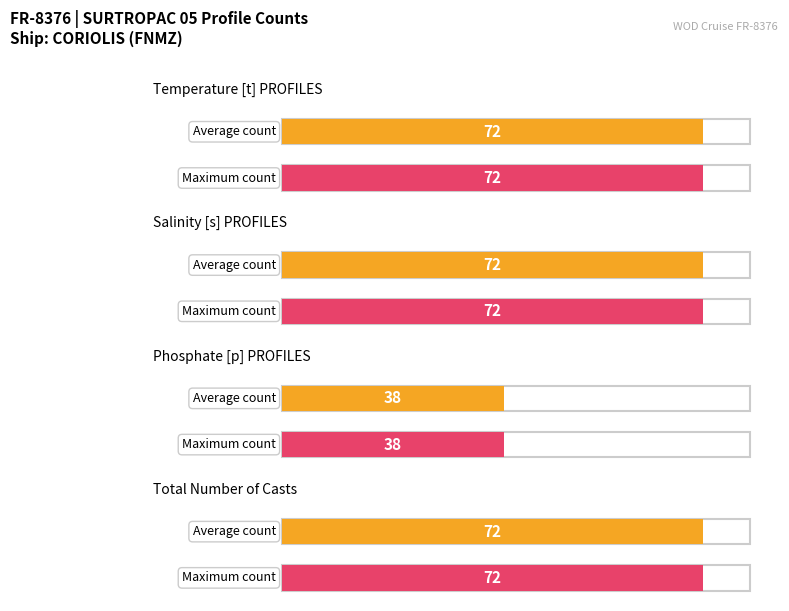

What is the greatest value displayed?

72